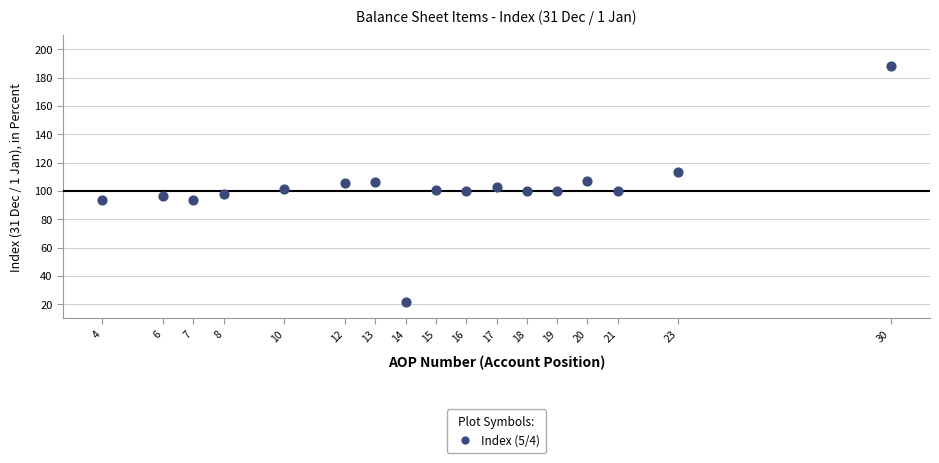

What is the range of Y values (max minus min)?

166.0